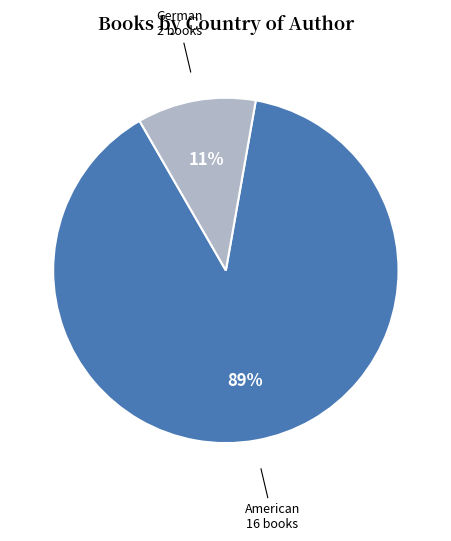

What is the smallest slice in the pie chart?

German